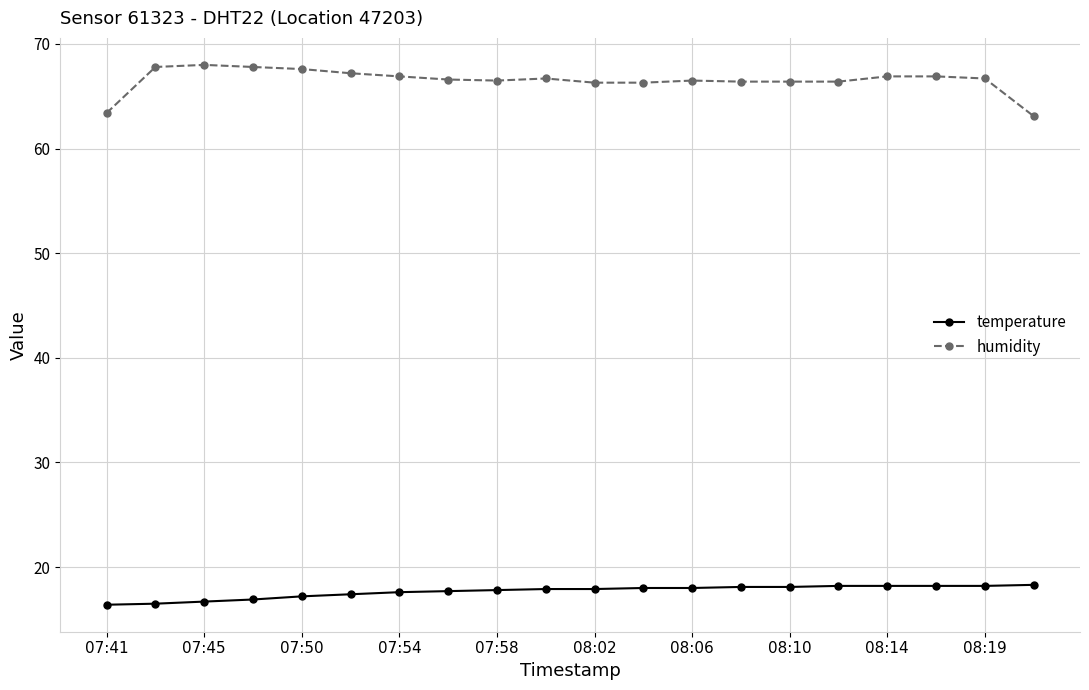

Which series has the largest range (max minus min)?

humidity